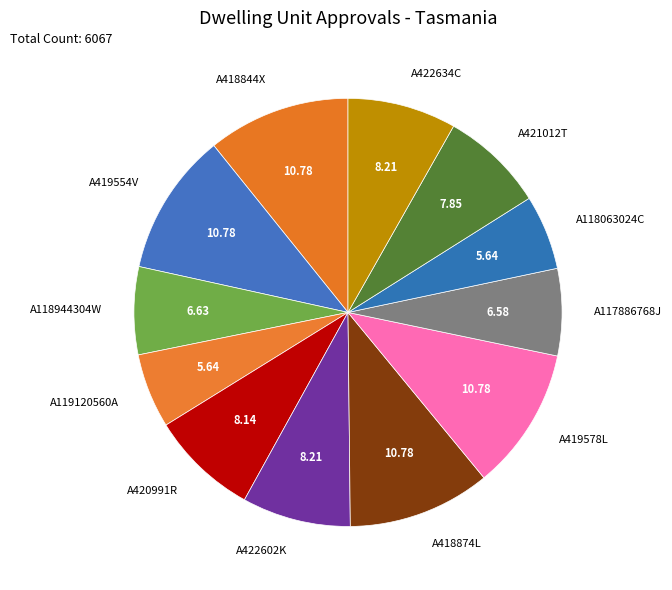

What is the ratio of the value at A420991R to the value at A418874L?

0.8